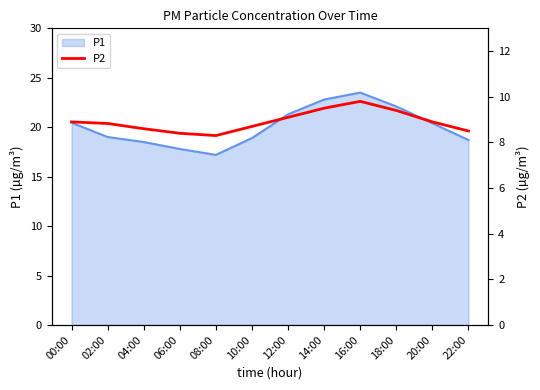

Which label corresponds to the largest value in the chart?

16:00